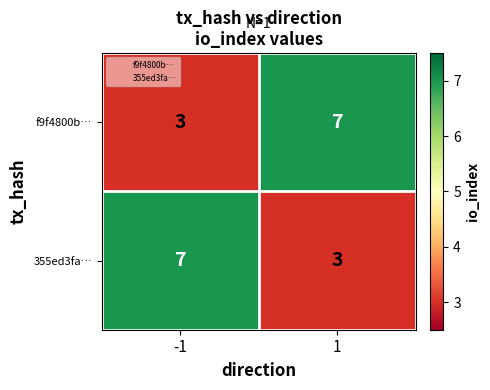

What is the average value of the 355ed3fa… series?

5